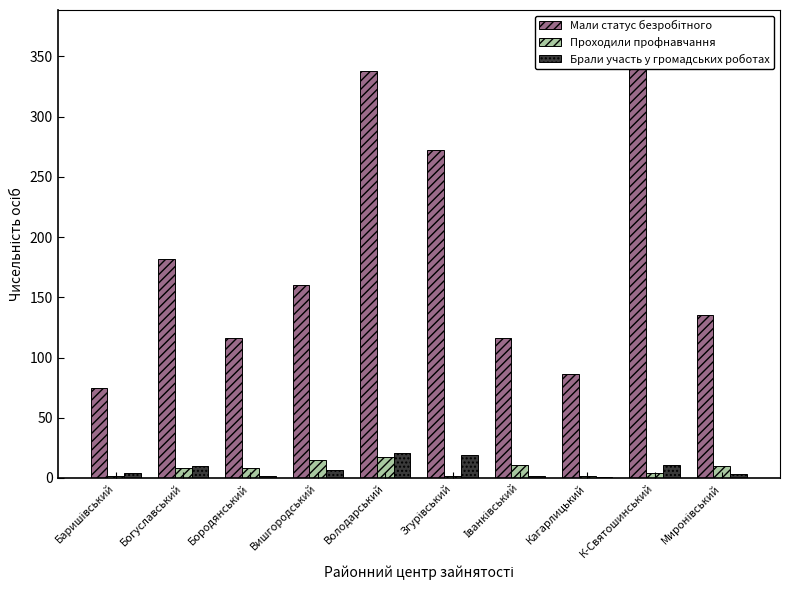

What is the highest value of the Мали статус безробітного series?

370